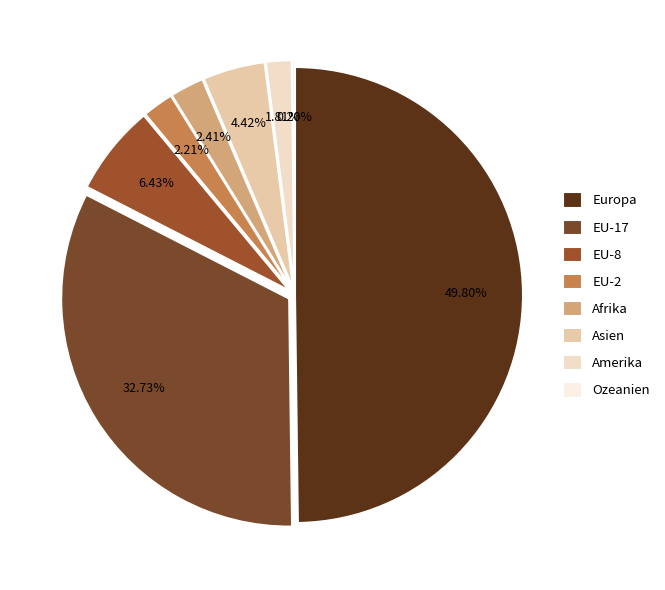

Is the sum of Asien and EU-17 greater than half?

No